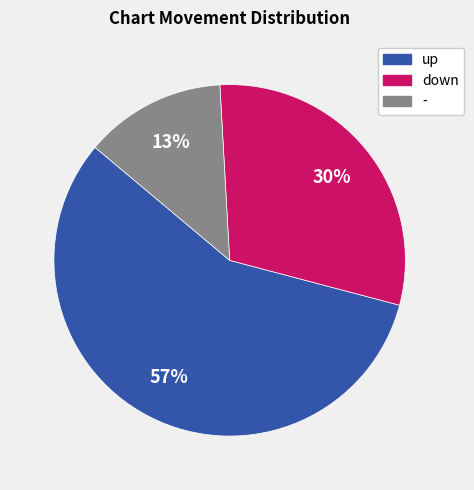

To the nearest percent, what is the difference between the down and - slice percentages?

17%